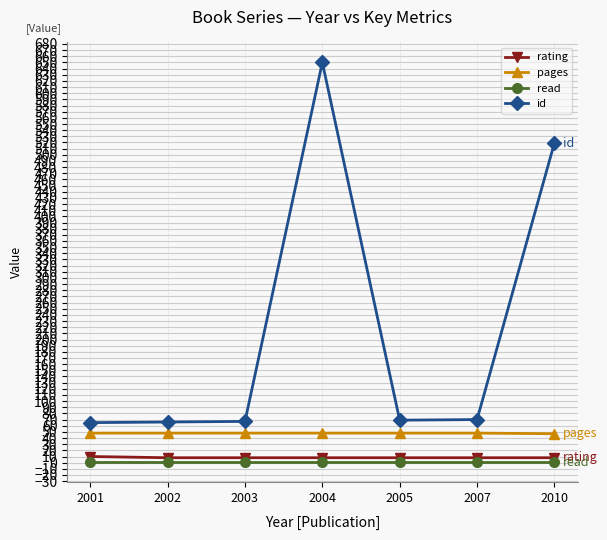

Which series has the largest range (max minus min)?

id